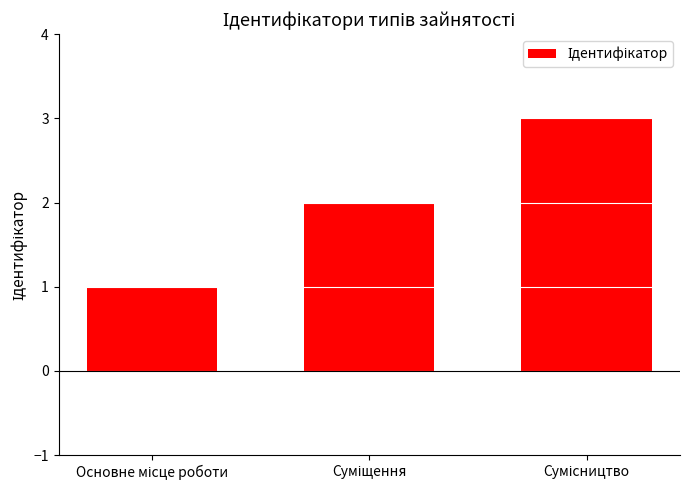

What is the sum of all values?

6